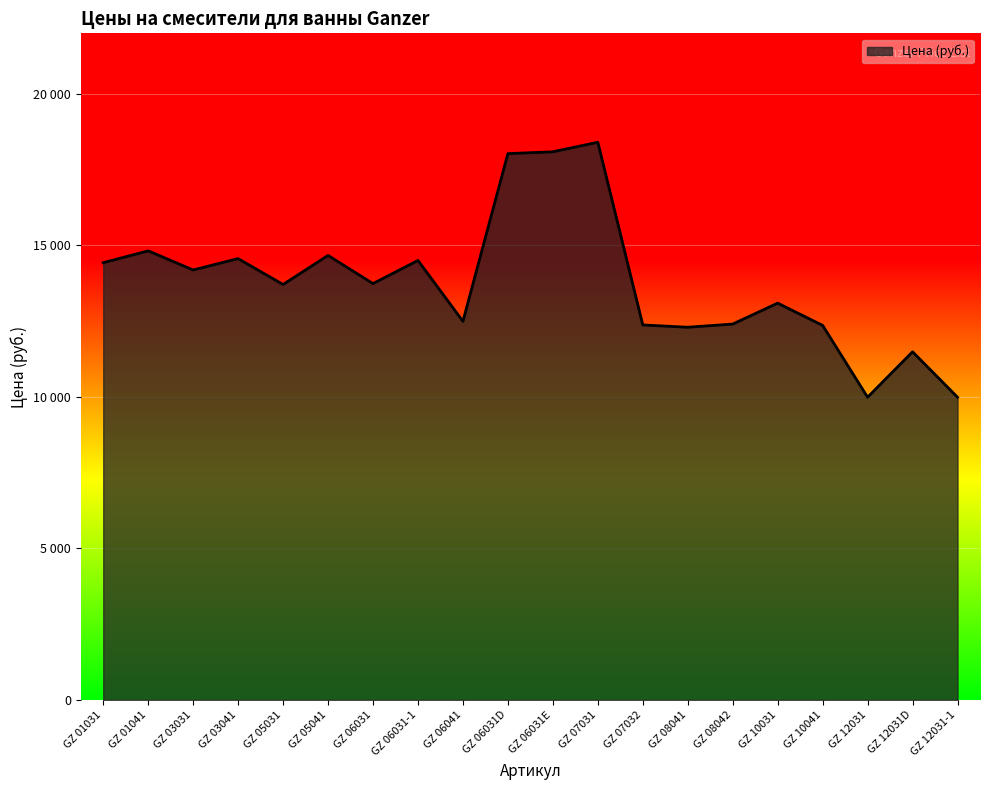

Which has a higher value, GZ 03041 or GZ 05041?

GZ 05041